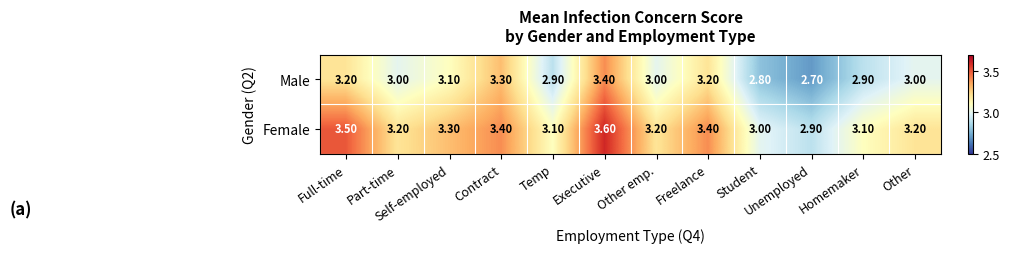

At Other, list the series in order from smallest to largest.

Male, Female